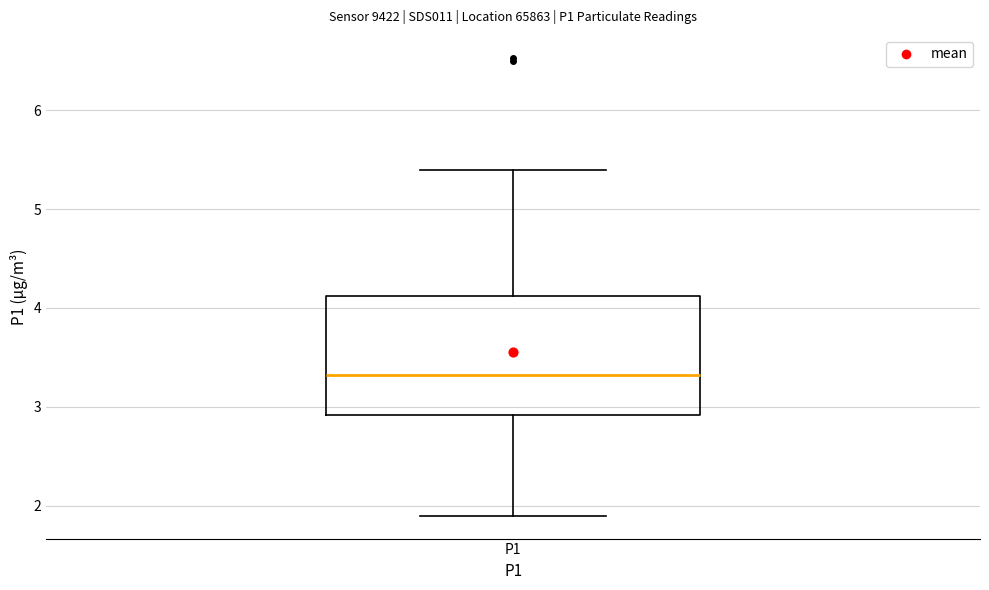

Transcribe this box plot: give where the median line is, the range the box spans, and where the two whiskers end, as read against the y-axis. The values are not printed on the chart, so give them approximately, as read against the axis.

median 3.3, box 2.9 to 4.1, whiskers 1.9 to 5.4